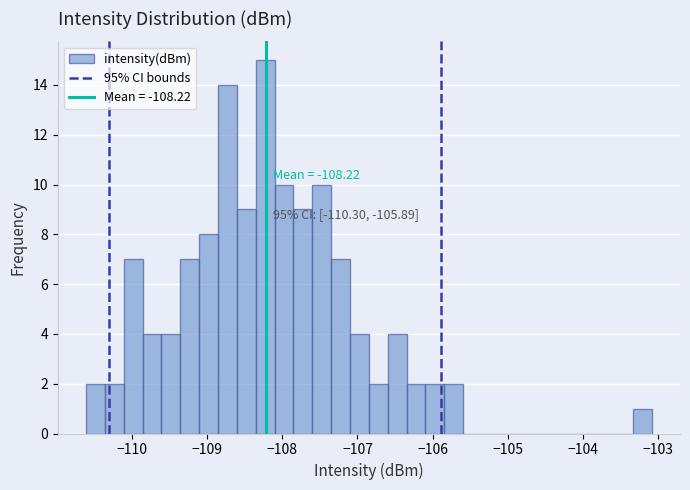

Around what value on the x-axis is the tallest bar? Give the approximate position of its centre, as read against the axis.

-108.2